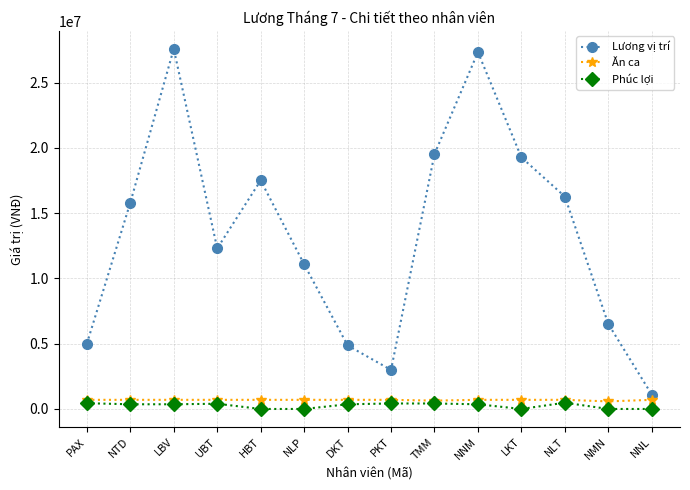

What is the maximum value for Lương vị trí?

27580000